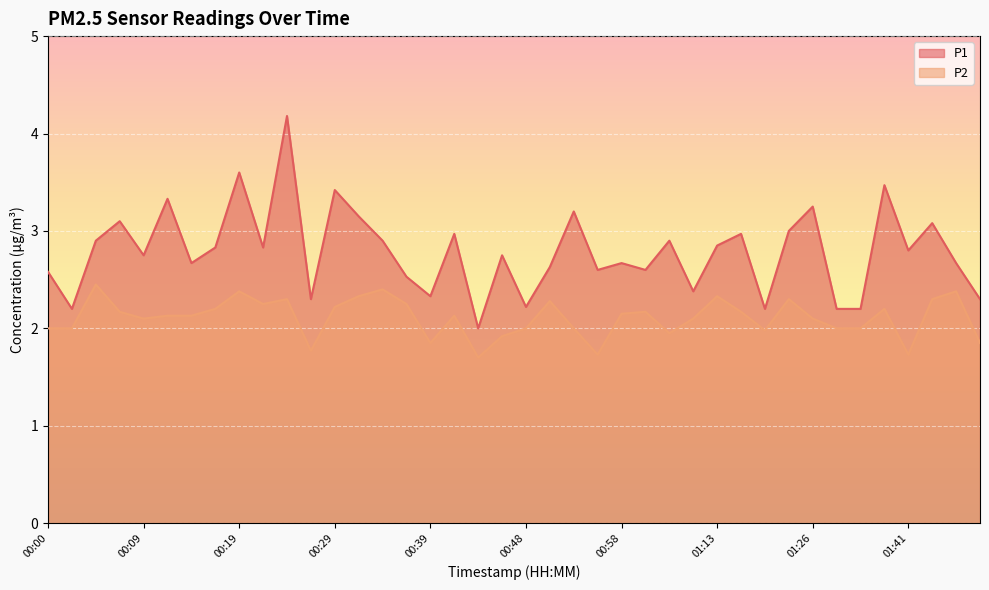

True or false: P2 and P1 intersect in this chart.

False